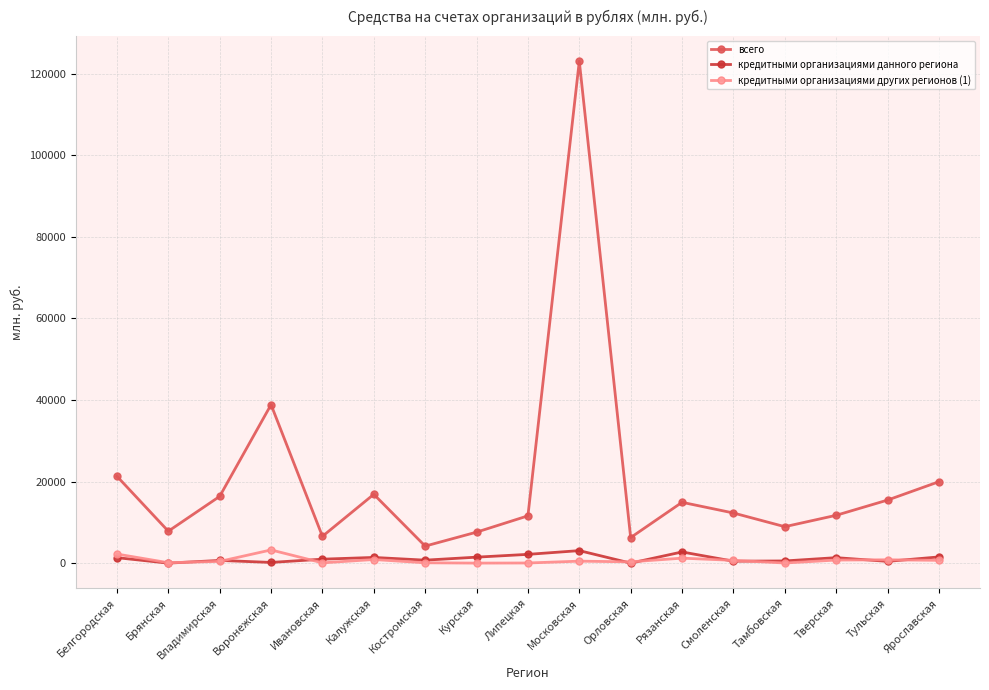

What is the label of the 7th point from the left?

Костромская